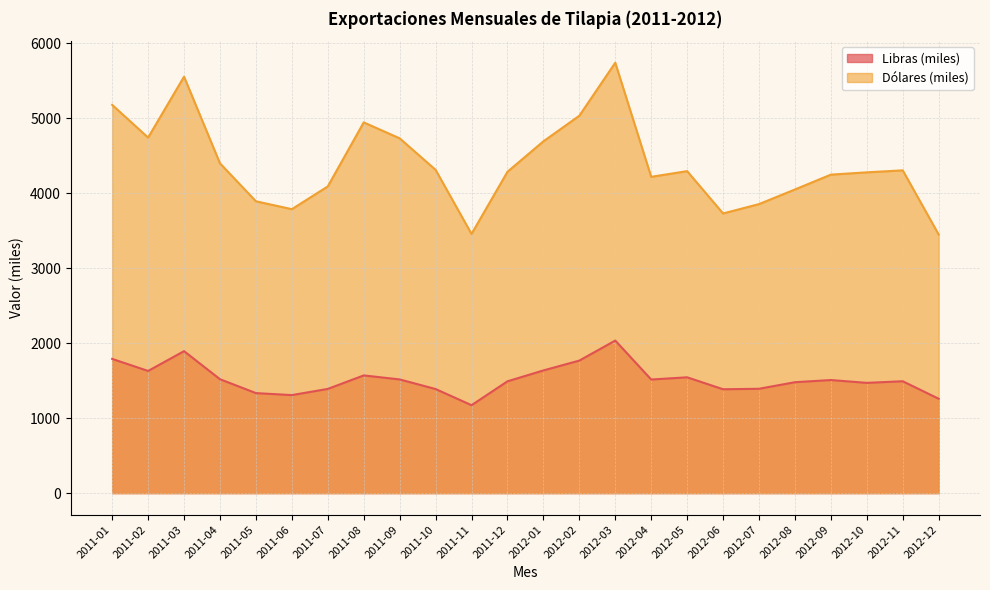

True or false: Libras and Dólares intersect in this chart.

False